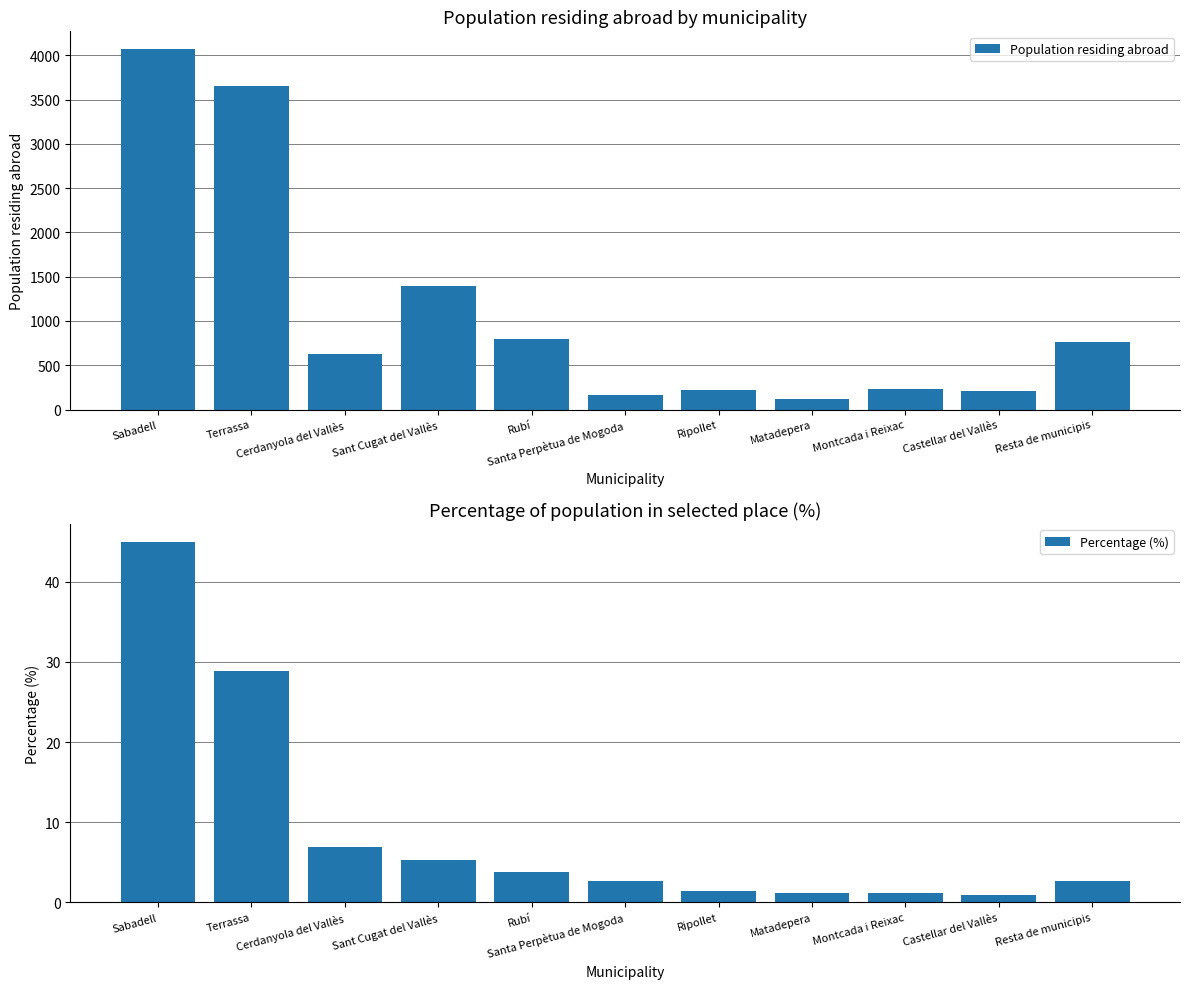

What is the sum of all Percentage (%) values?

100.0